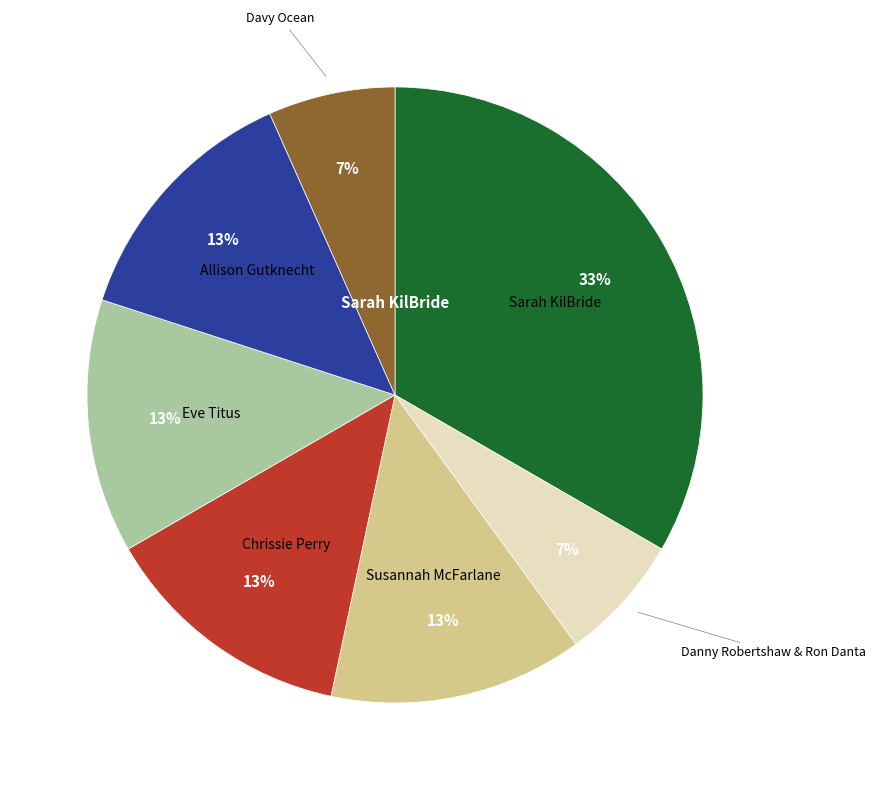

To the nearest percent, what is the average slice percentage?

14%